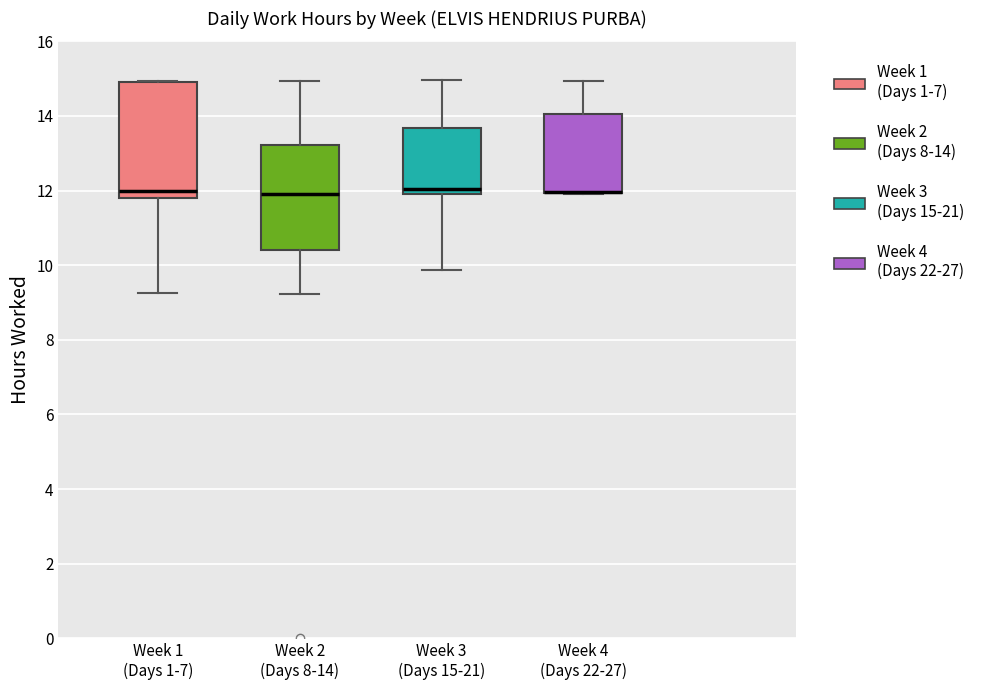

Where does the lower whisker of the box for Week 2 (Days 8-14) end on the y-axis? The values are not printed on the chart, so give them approximately, as read against the axis.

9.2